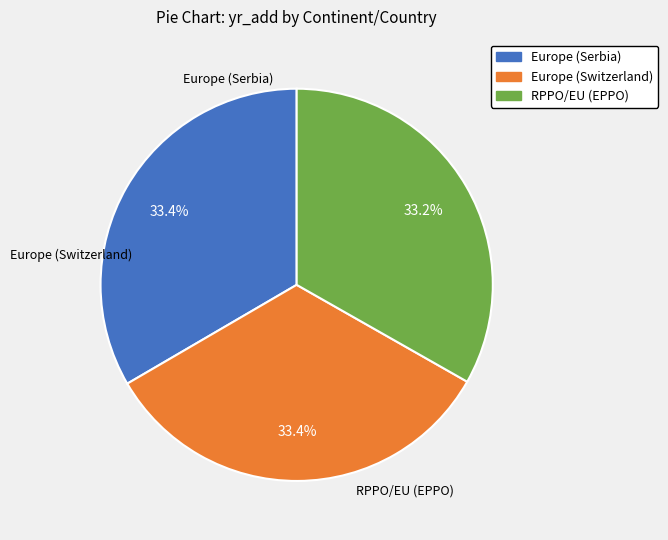

Is the sum of Europe (Serbia) and Europe (Switzerland) greater than half?

Yes